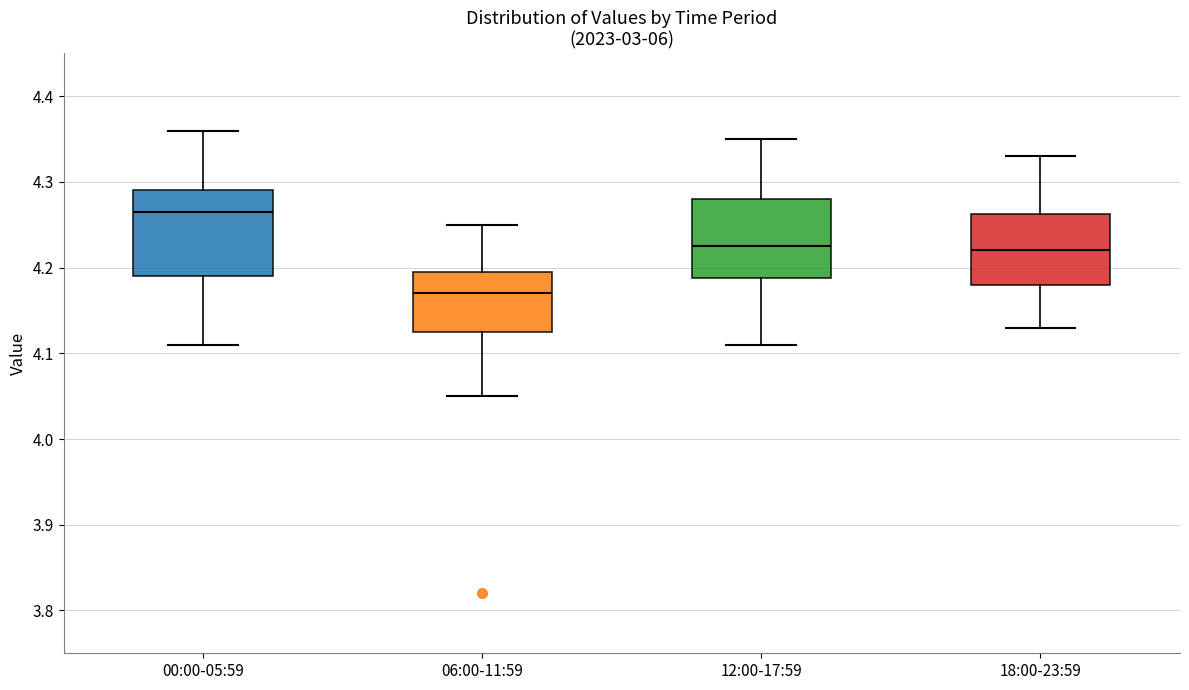

Which box's median line is the lowest?

06:00-11:59